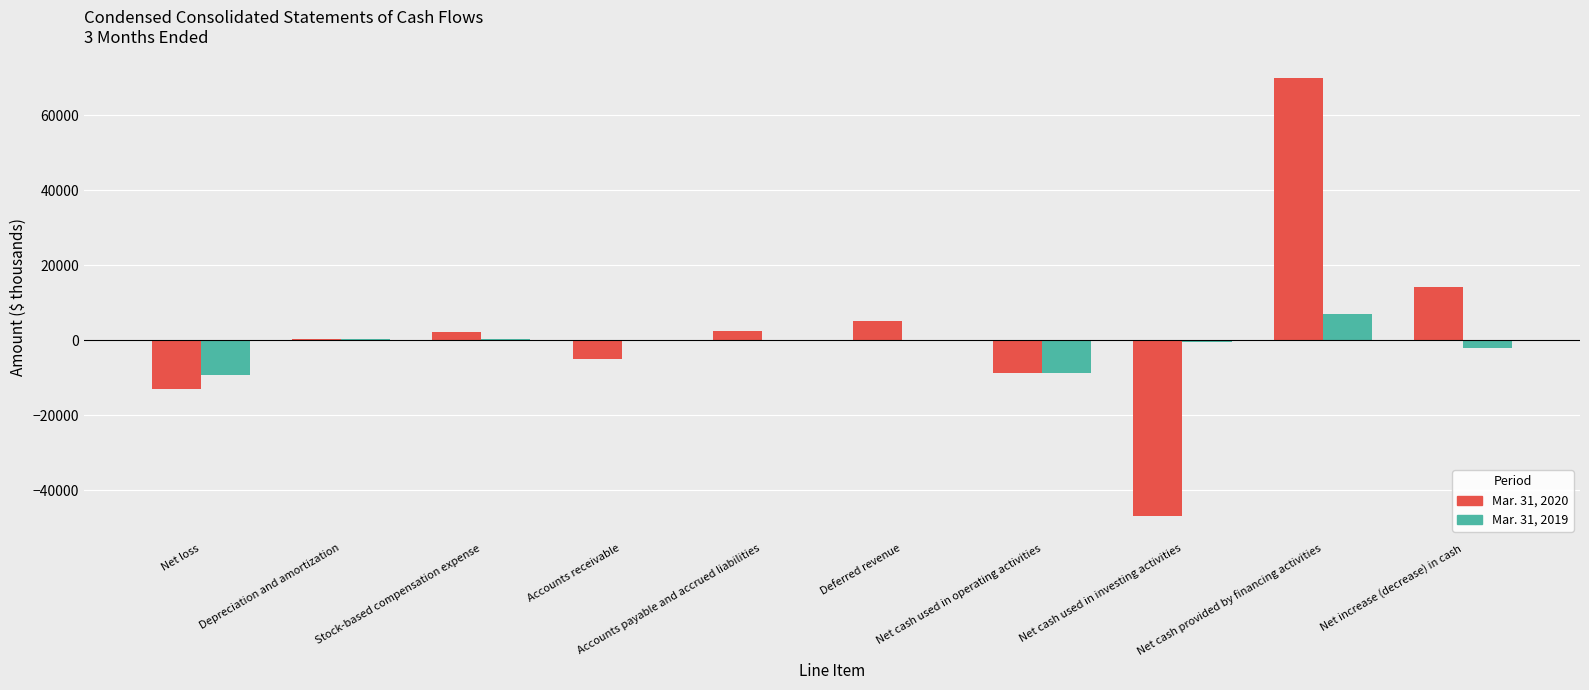

What is the greatest value displayed?

69872